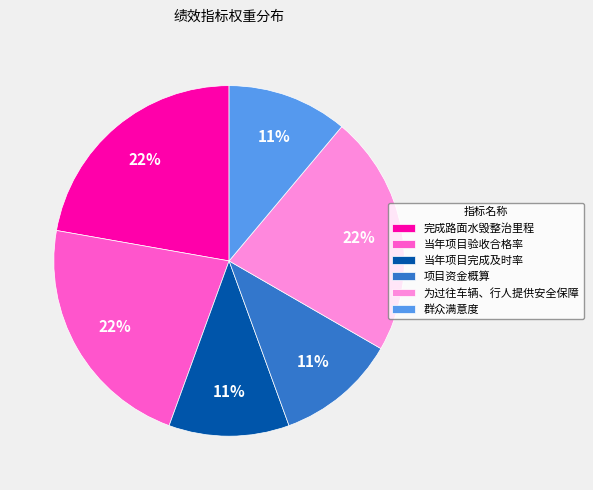

To the nearest percent, what is the difference between the largest and smallest slice percentages?

11%